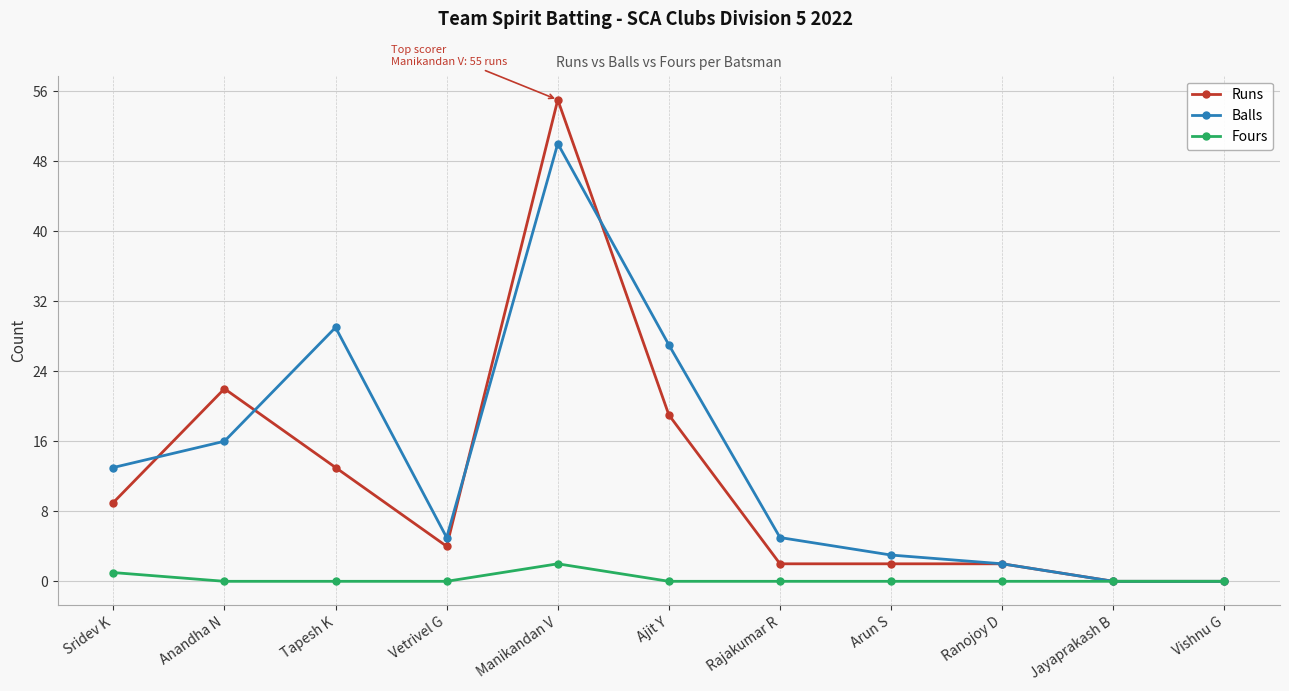

Which series has the largest range (max minus min)?

Runs